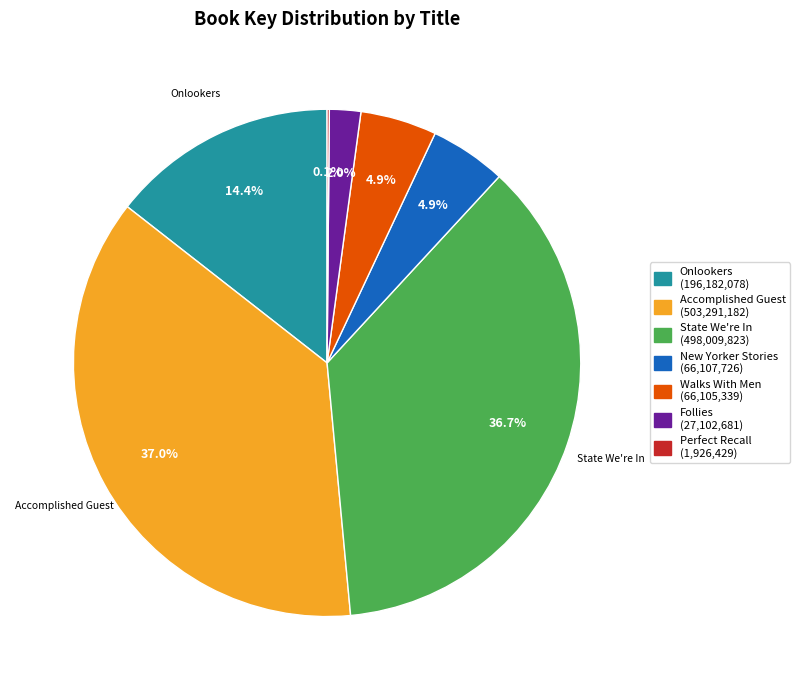

Approximately how many times larger is the value at Walks With Men (66,105,339) compared to New Yorker Stories (66,107,726)?

1.0